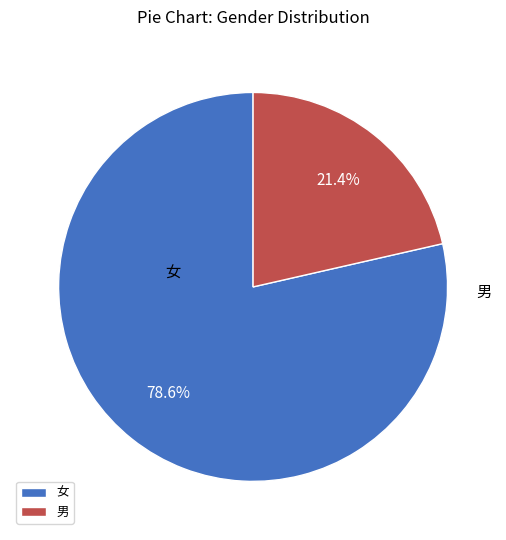

Which category accounts for the majority?

女